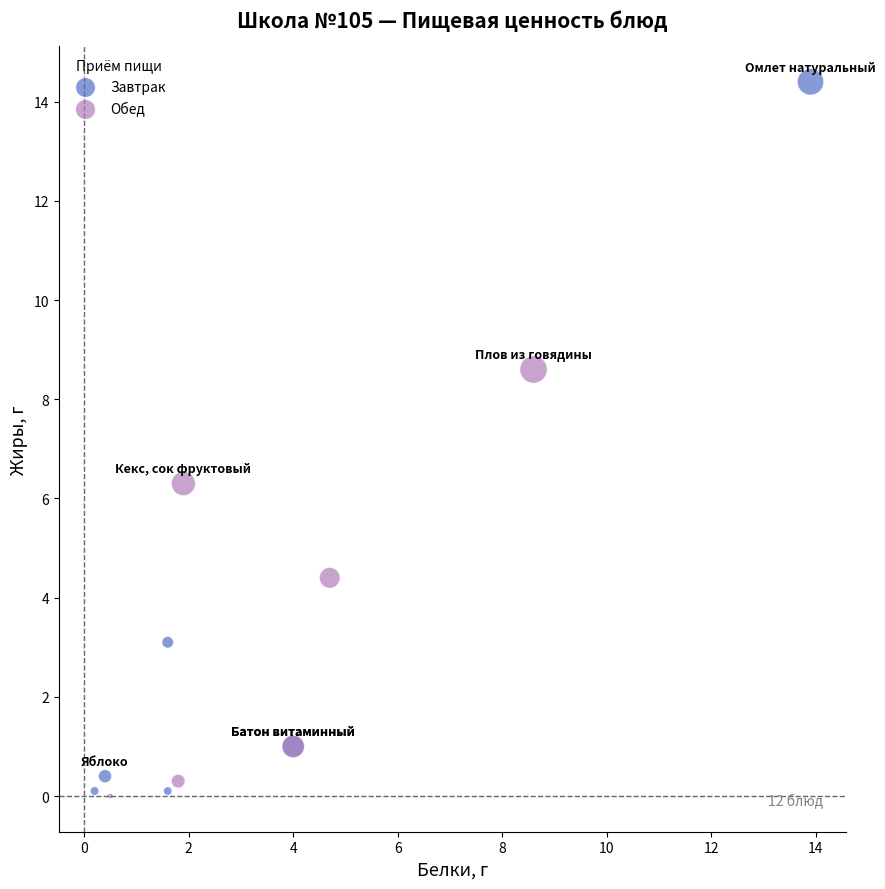

Which series has the widest spread of Y values?

Завтрак